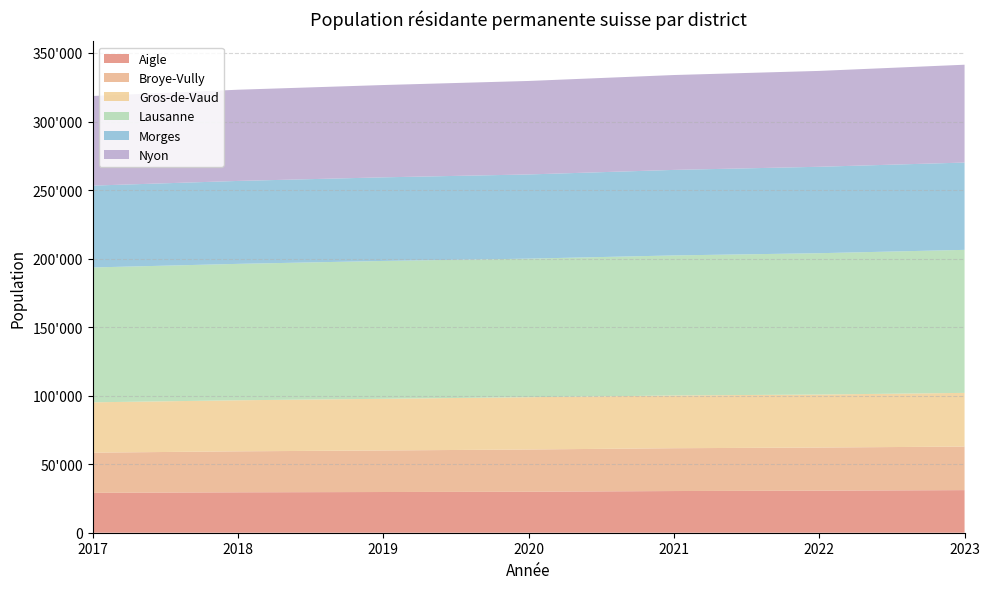

Reading left to right, list all the values displayed in this chart.

Aigle: 2017=29104	2018=29479	2019=29701	2020=29904	2021=30414	2022=30680	2023=31081
Broye-Vully: 2017=29313	2018=29907	2019=30316	2020=30816	2021=31236	2022=31469	2023=31770
Gros-de-Vaud: 2017=36724	2018=37247	2019=37686	2020=38144	2021=38489	2022=38673	2023=39168
Lausanne: 2017=98383	2018=99512	2019=100572	2020=101095	2021=102161	2022=103104	2023=104345
Morges: 2017=59716	2018=60509	2019=61006	2020=61422	2021=62400	2022=63058	2023=63696
Nyon: 2017=65382	2018=66537	2019=67333	2020=68203	2021=69216	2022=69936	2023=71373